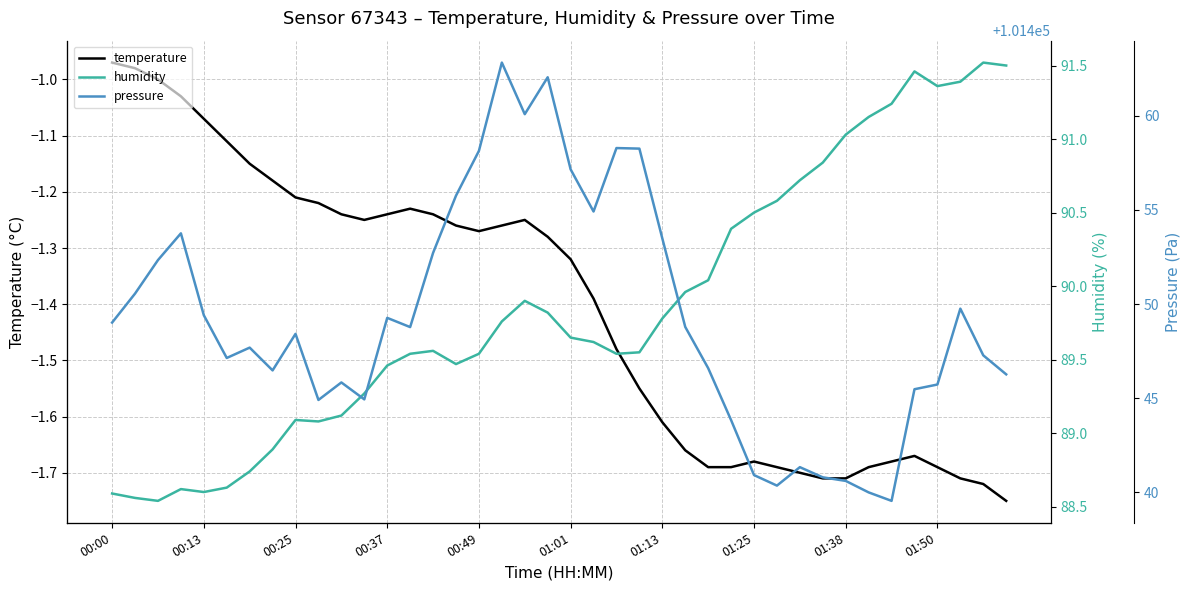

How many interior local peaks does the pressure series have?

10